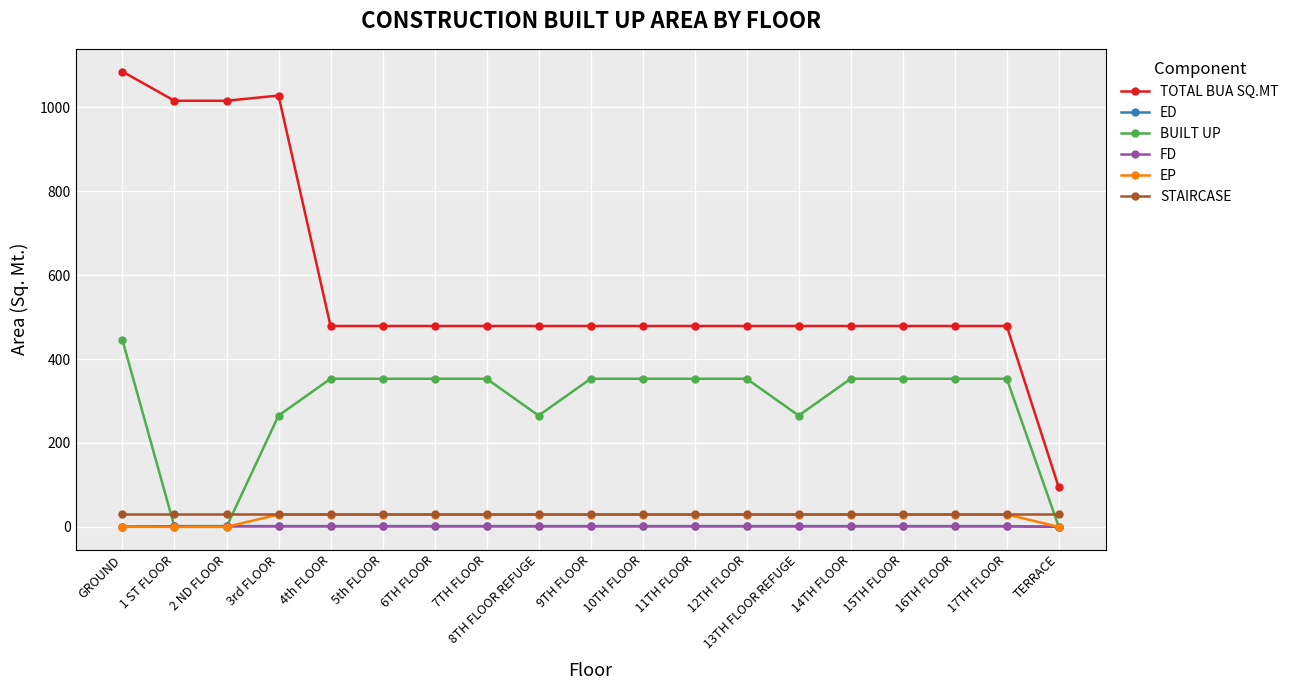

Where does the TOTAL BUA SQ.MT series first go above 478?

GROUND